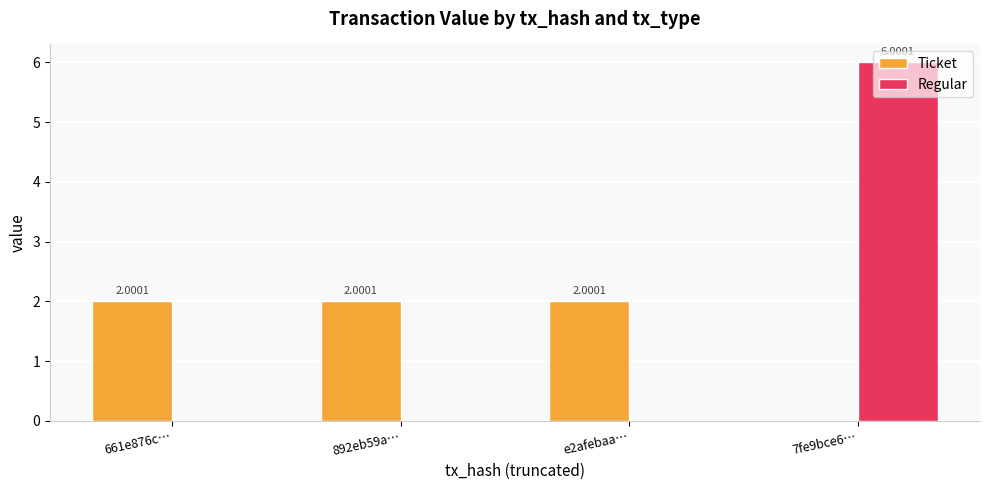

Is it true that Ticket equals 0.9 at 7fe9bce6…?

False